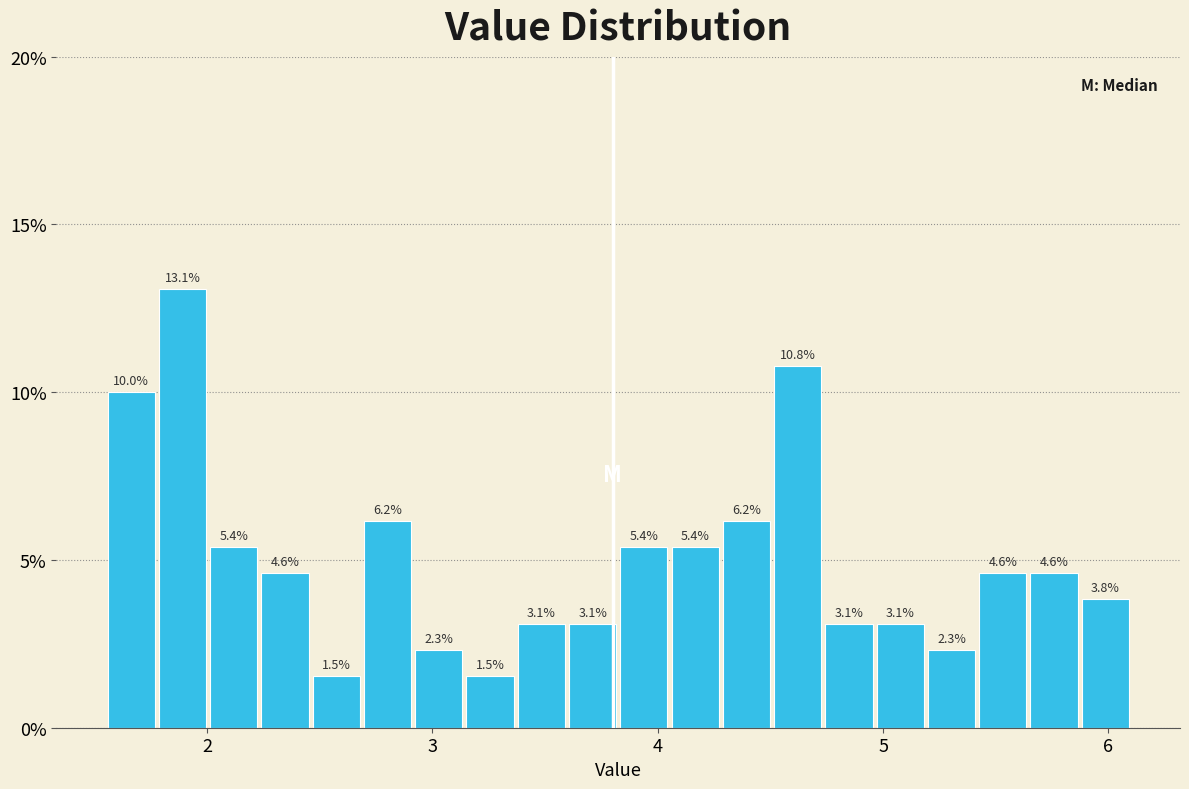

Around what value on the x-axis is the tallest bar? Give the approximate position of its centre, as read against the axis.

1.9